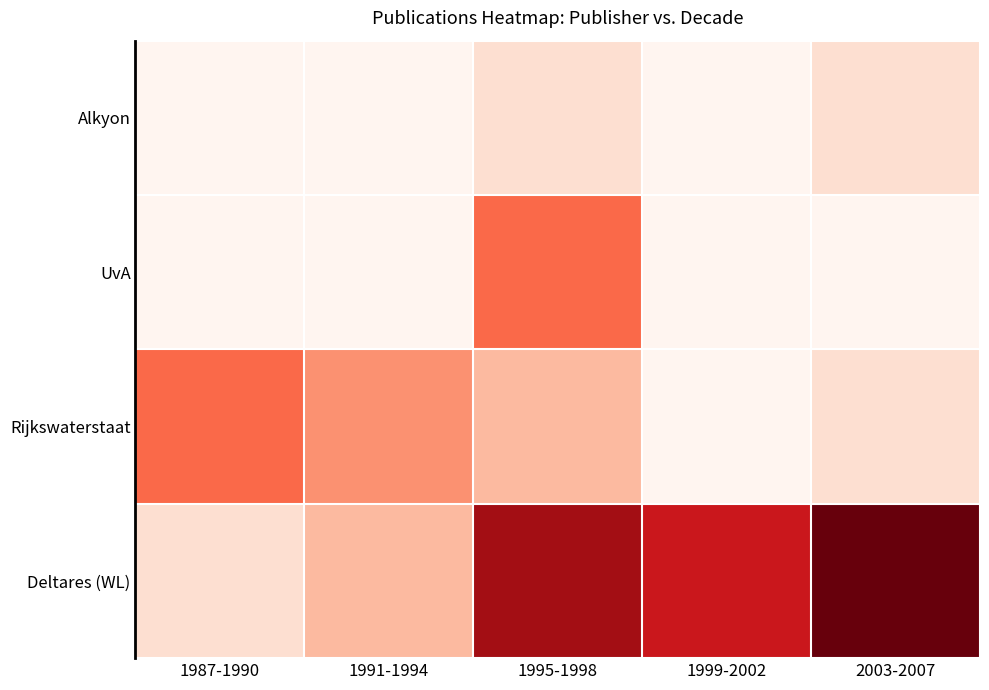

Between 1991-1994 and 2003-2007, which is larger?

2003-2007